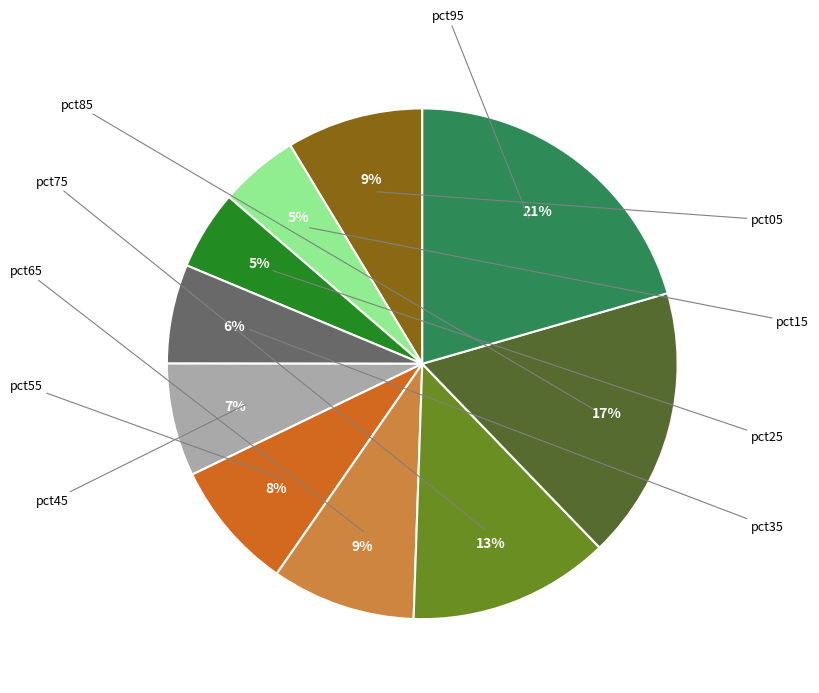

How many segments does this pie chart have?

10